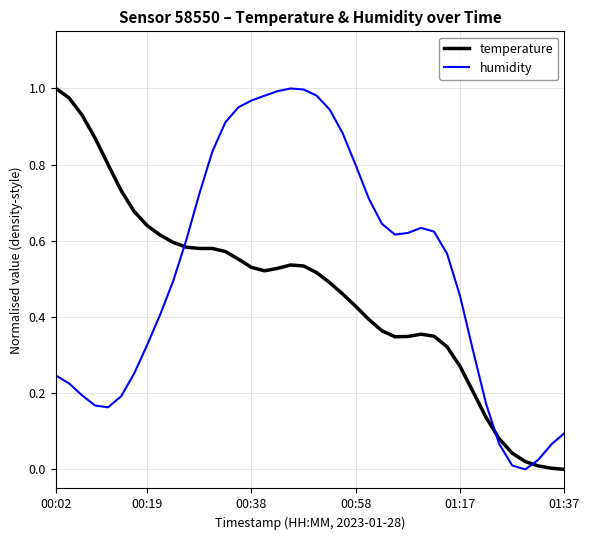

True or false: temperature has more than 0 interior local peaks.

True